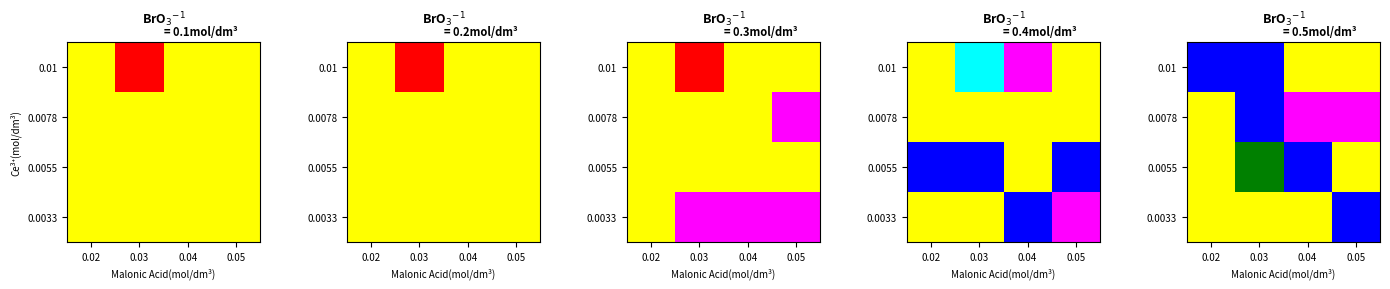

Between 0.04 and 0.03, which is larger?

0.03